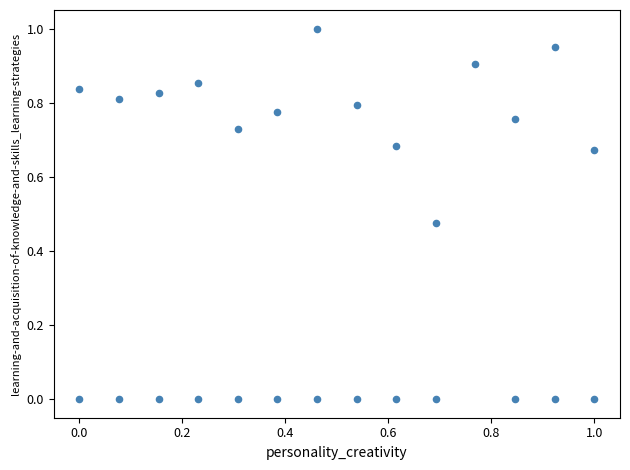

How many points are shown in the scatter plot?

27